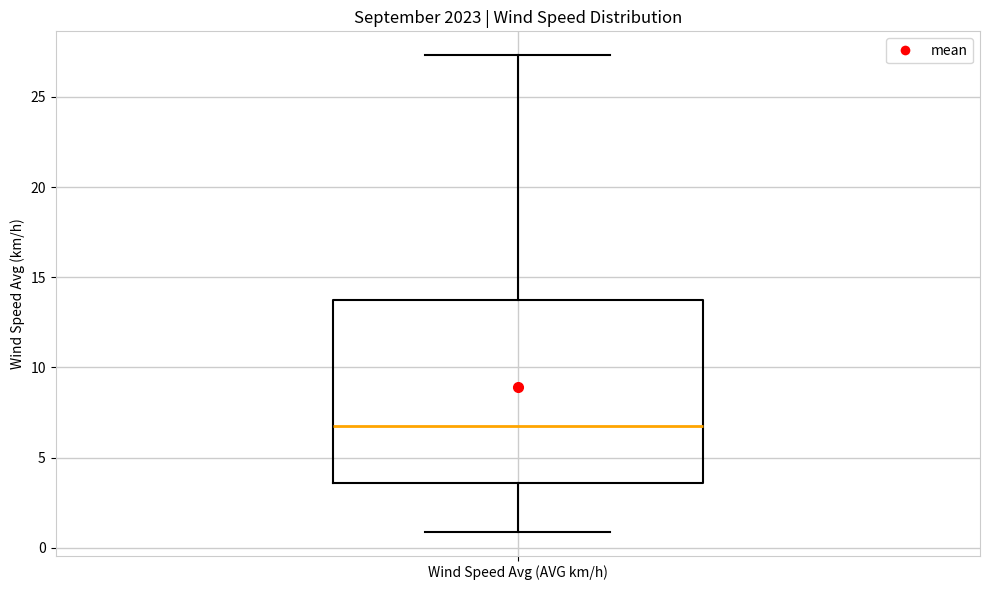

Read this box plot against the y-axis: the position of the median line, the range covered by the box, and the ends of both whiskers. The values are not printed on the chart, so give them approximately, as read against the axis.

median 7.0, box 3.5 to 13.5, whiskers 1.0 to 27.5